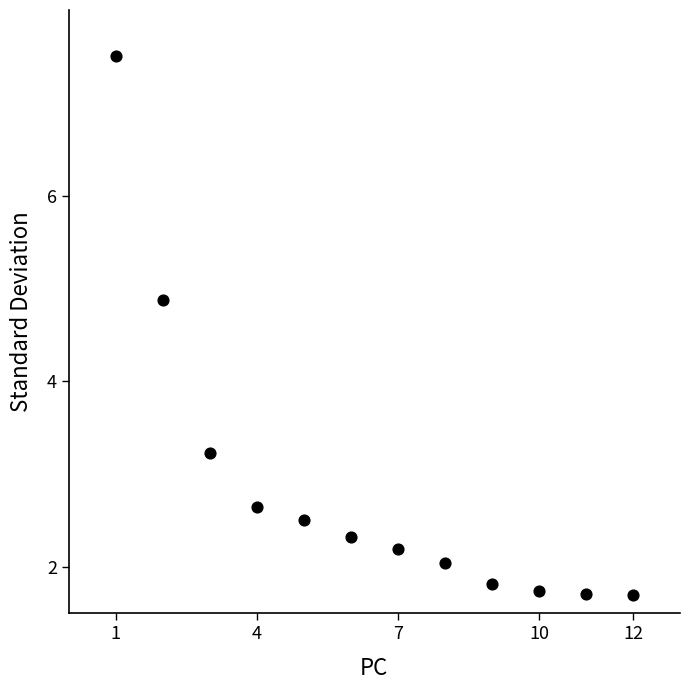

What Y value in the scatter plot is closest to 4?

3.2